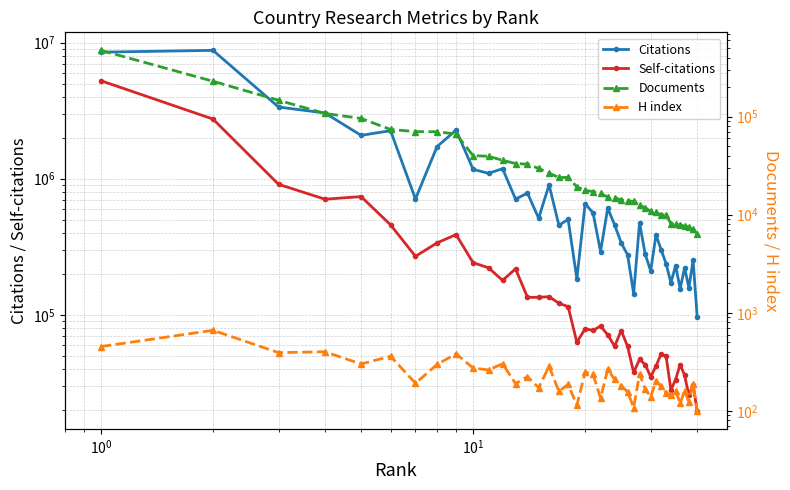

Rank the series by their maximum value, from highest to lowest.

Citations, Self-citations, Documents, H index